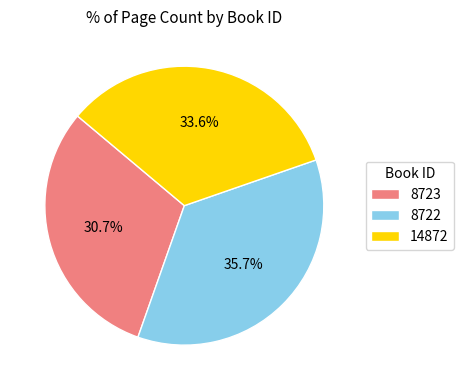

To the nearest percent, what percentage of the pie is 8723?

31%